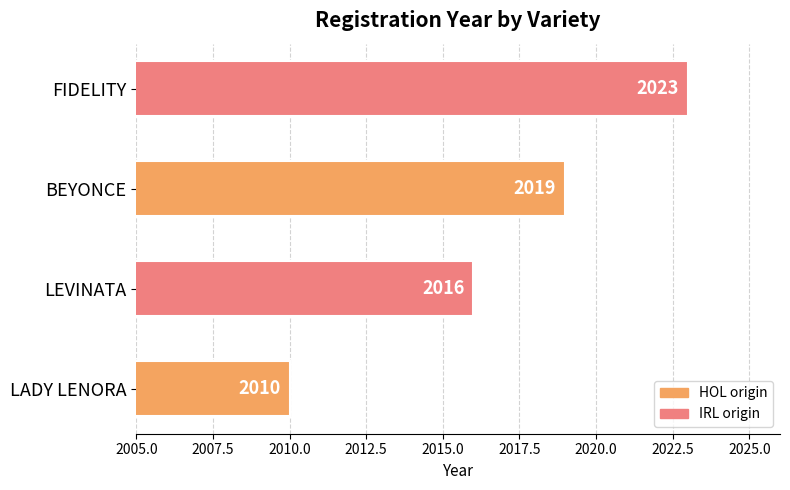

Reading bottom to top, extract all data points from this chart.

2010	2016	2019	2023